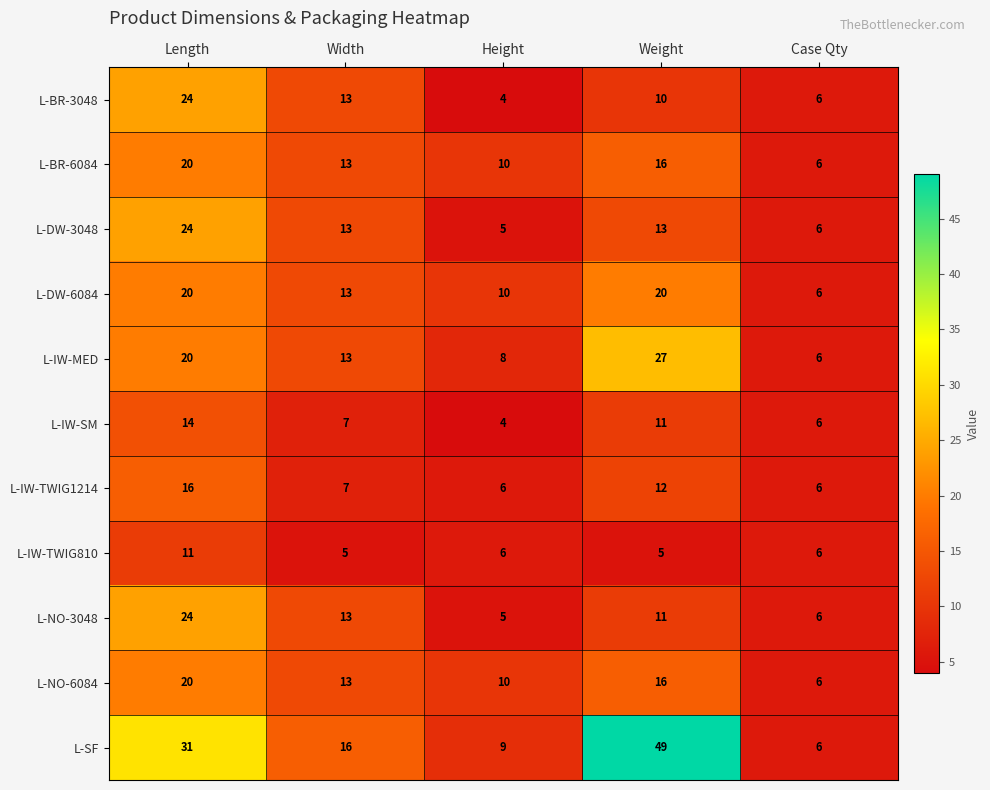

List the labels in order of L-BR-3048 value, largest first.

Length, Width, Weight, Case Qty, Height